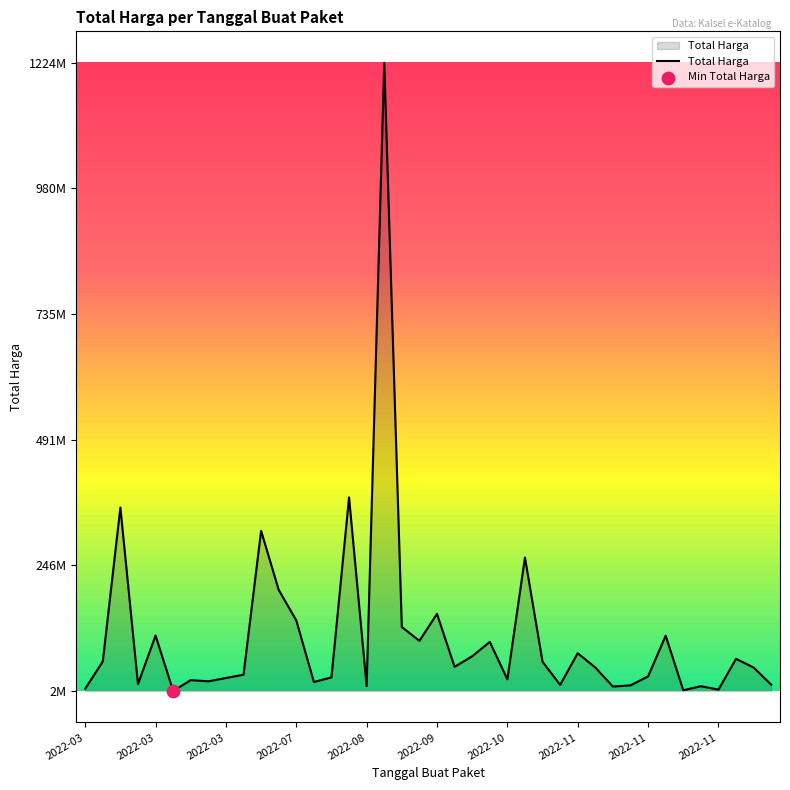

Is this an area chart (filled region under the line)?

Yes